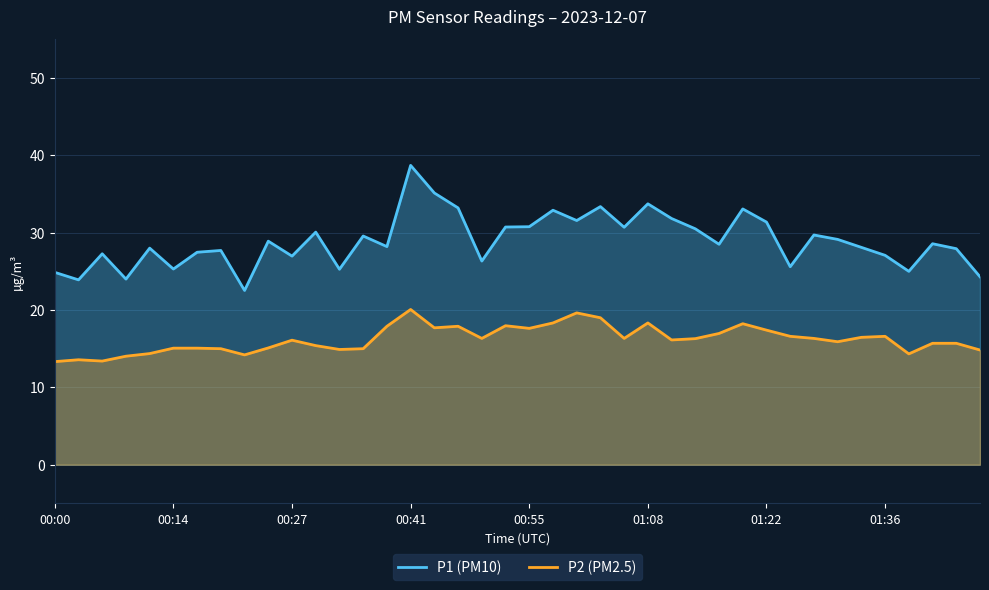

True or false: P1 has a value of 38.2 at 00:14.

False